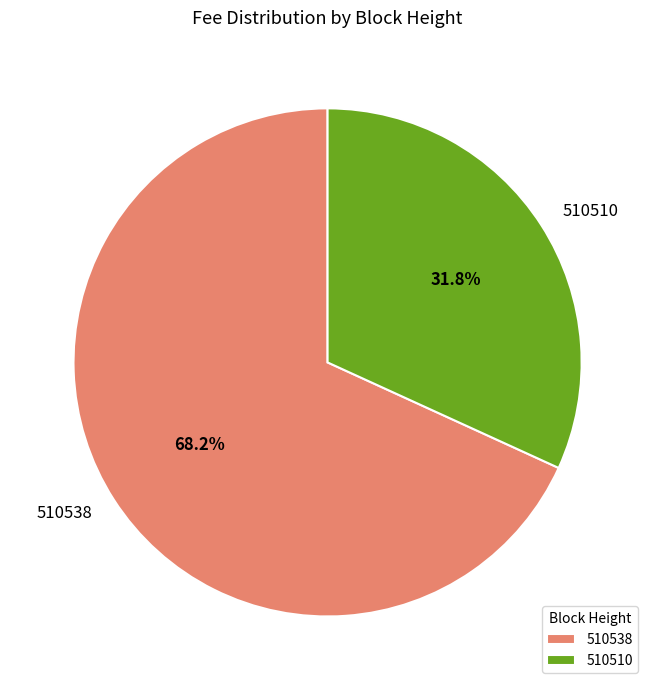

Which slice is the smallest?

510510